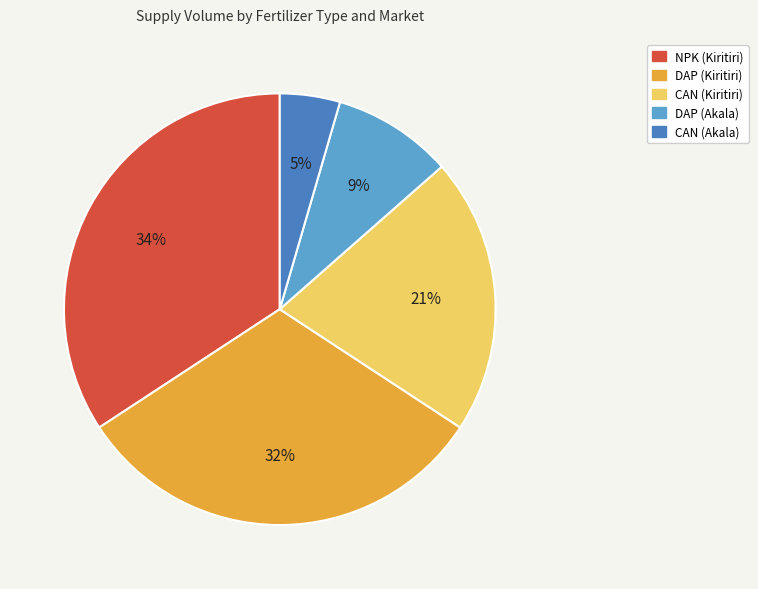

The DAP (Akala) slice represents 9% of the pie. True or false?

True